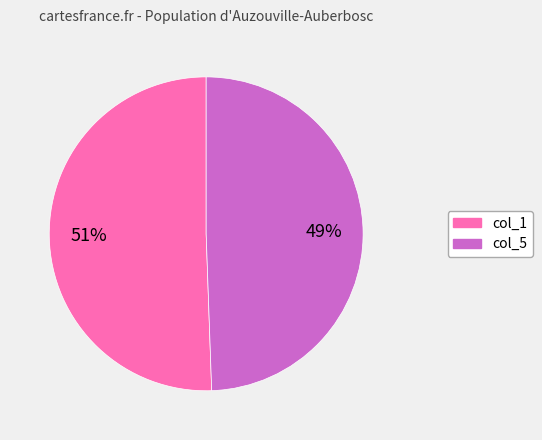

To the nearest percent, what portion does col_1 represent?

51%